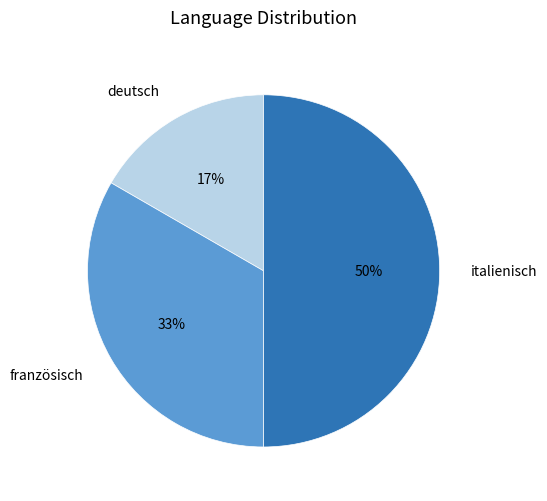

True or false: deutsch accounts for 7% of the total.

False